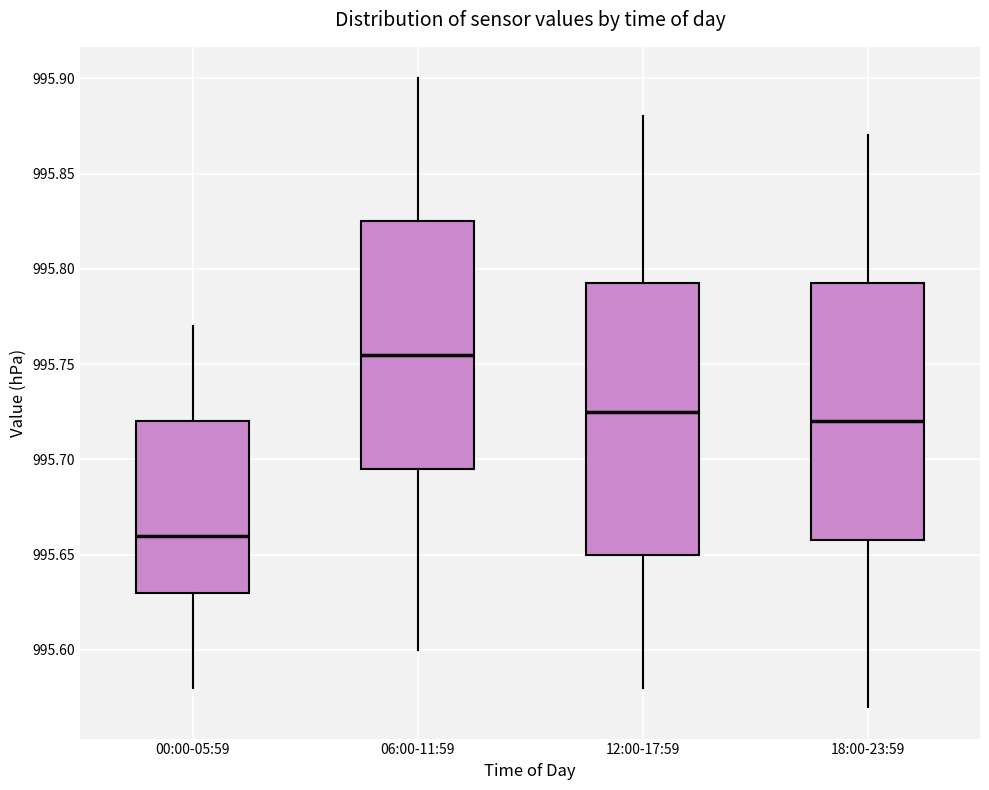

Comparing the boxes themselves (not the whiskers), which one is the tallest?

12:00-17:59